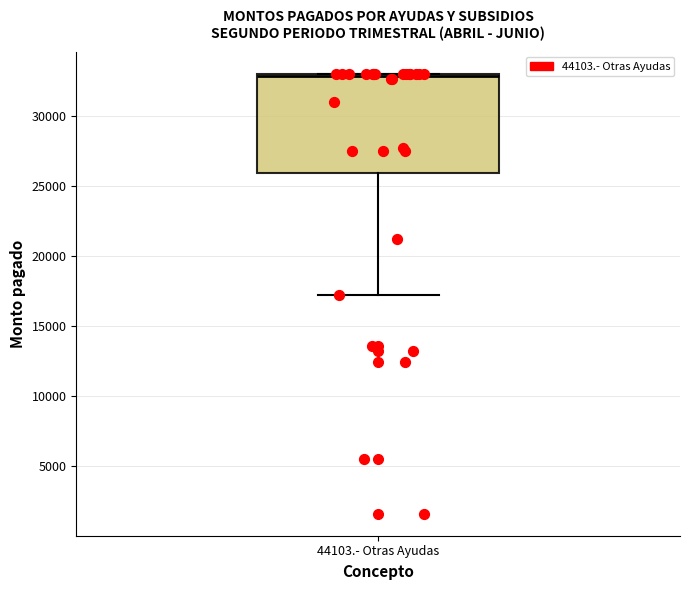

Read this box plot against the y-axis: the position of the median line, the range covered by the box, and the ends of both whiskers. The values are not printed on the chart, so give them approximately, as read against the axis.

median 33000 (just below the box's upper edge), box 26000 to 33000, whiskers 17000 to 33000